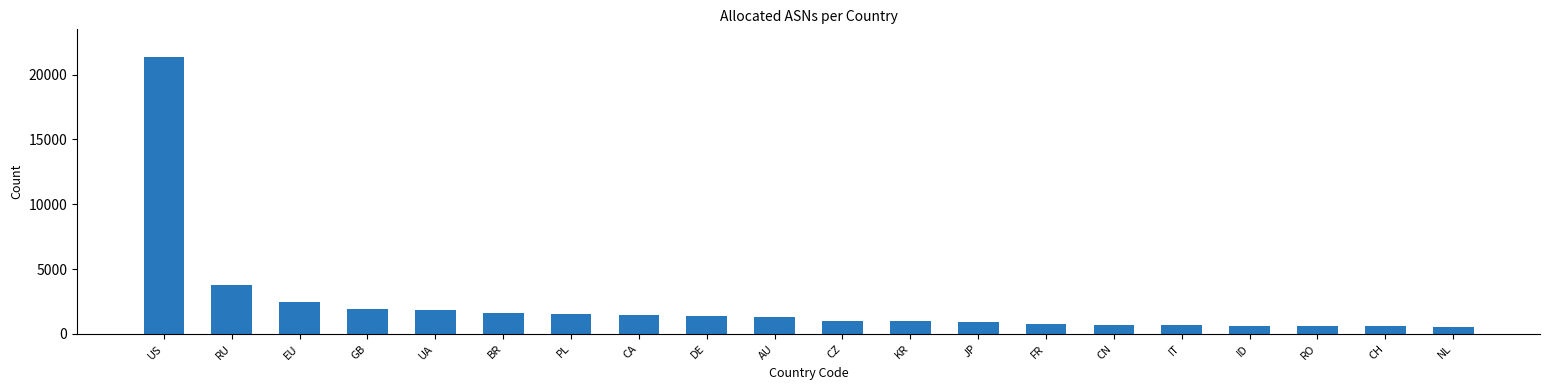

Approximately how many times larger is the value at CA compared to FR?

2.0